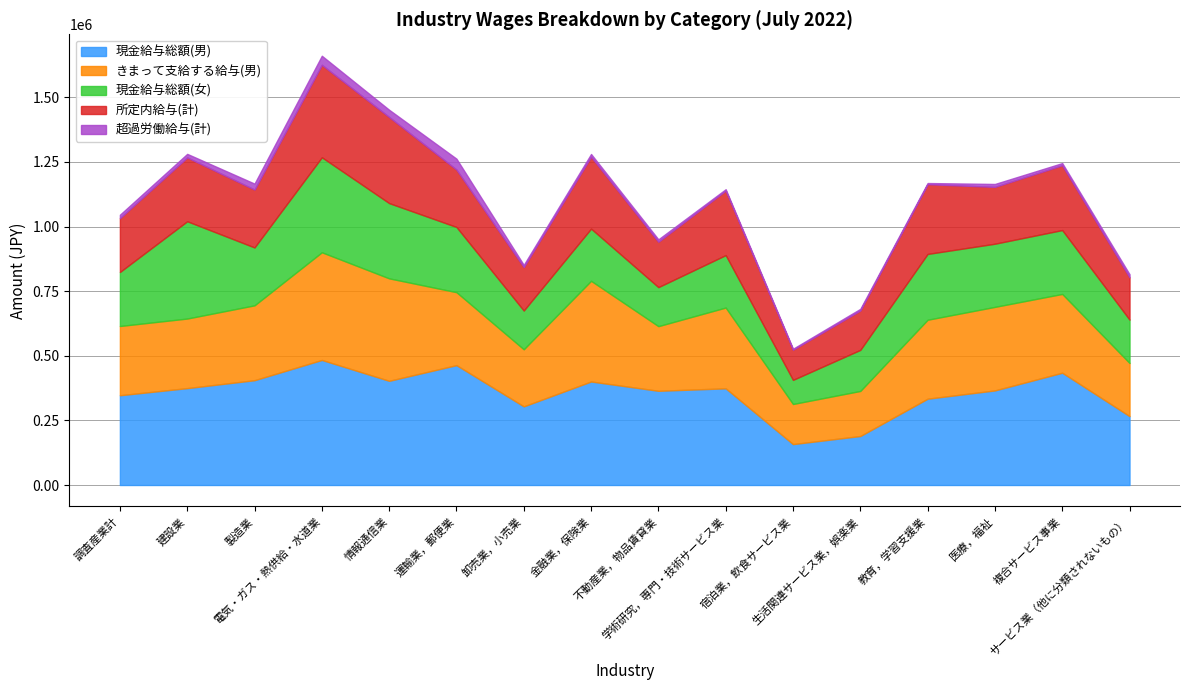

Rank the categories by きまって支給する給与(男) value from highest to lowest.

電気・ガス・熱供給・水道業, 情報通信業, 金融業，保険業, 医療，福祉, 学術研究，専門・技術サービス業, 教育，学習支援業, 複合サービス事業, 製造業, 運輸業，郵便業, 建設業, 調査産業計, 不動産業，物品賃貸業, 卸売業，小売業, サービス業（他に分類されないもの）, 生活関連サービス業，娯楽業, 宿泊業，飲食サービス業